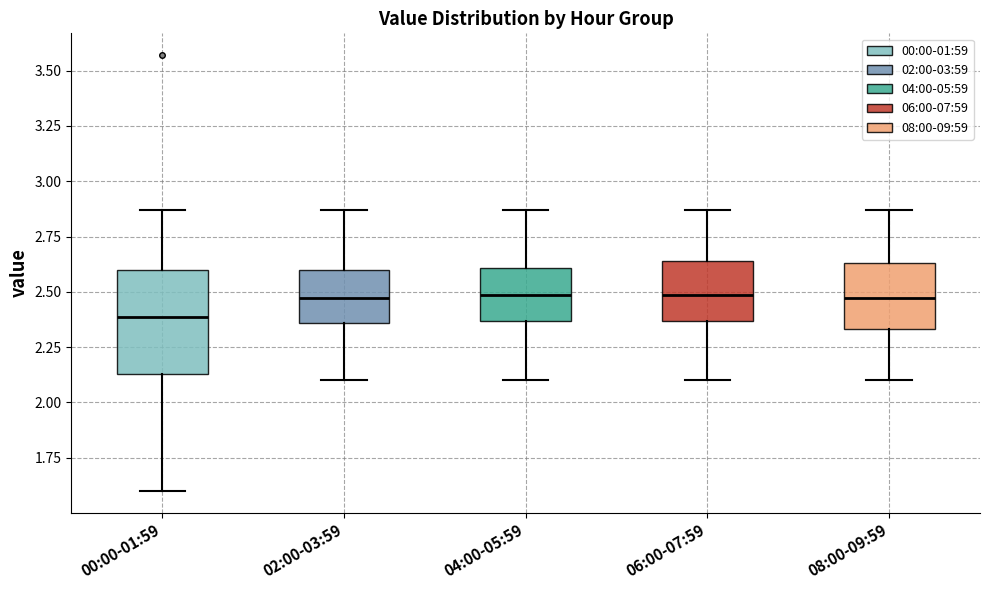

Reading left to right, transcribe this box plot: for each box, give where its median line is, the range the box spans, and where its two whiskers end, as read against the y-axis. The values are not printed on the chart, so give them approximately, as read against the axis.

00:00-01:59: median 2.40, box 2.15 to 2.60, whiskers 1.60 to 2.85
02:00-03:59: median 2.45, box 2.35 to 2.60, whiskers 2.10 to 2.85
04:00-05:59: median 2.50, box 2.35 to 2.60, whiskers 2.10 to 2.85
06:00-07:59: median 2.50, box 2.35 to 2.65, whiskers 2.10 to 2.85
08:00-09:59: median 2.45, box 2.35 to 2.65, whiskers 2.10 to 2.85